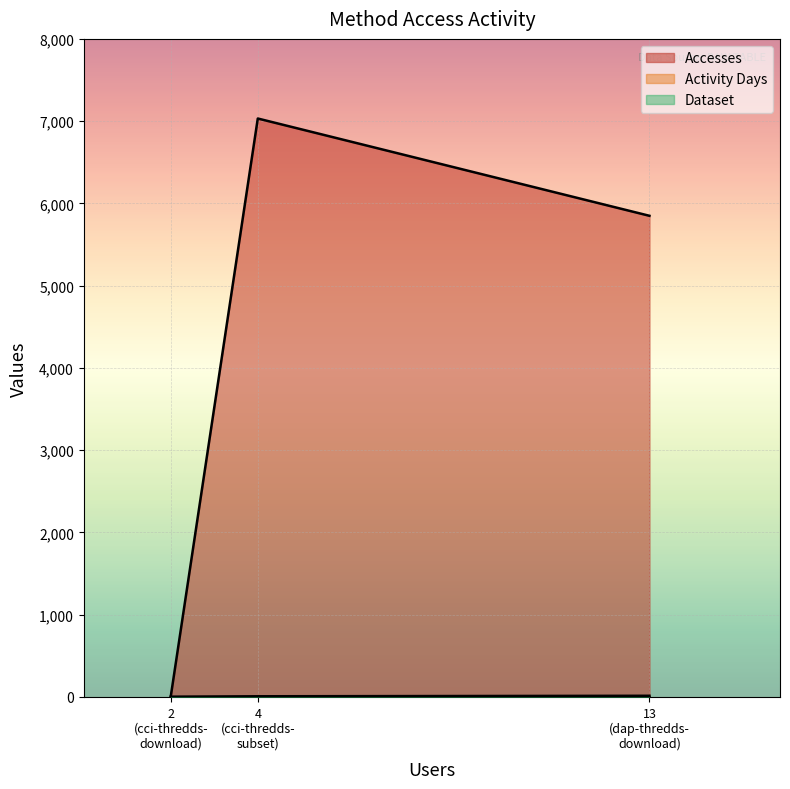

How many values in the Accesses series exceed 5849?

1